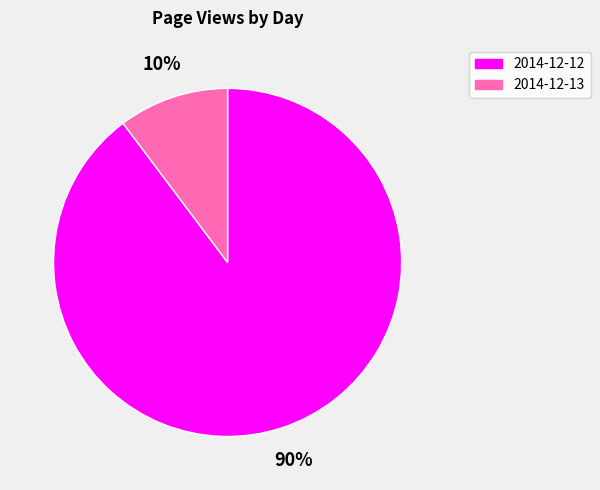

To the nearest percent, what percentage of the pie is 2014-12-12?

90%